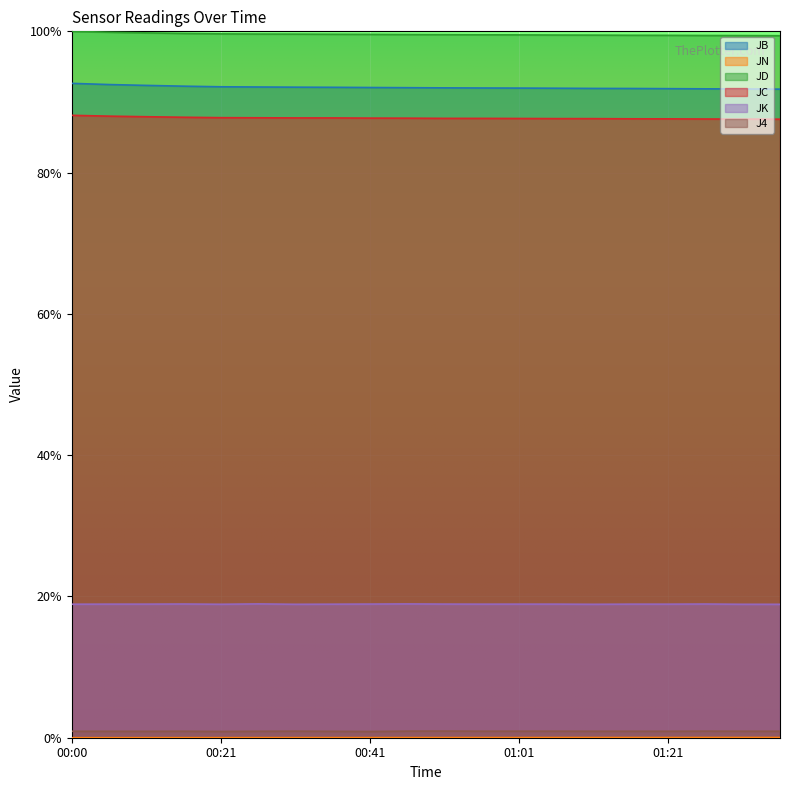

True or false: JK and JD intersect in this chart.

False